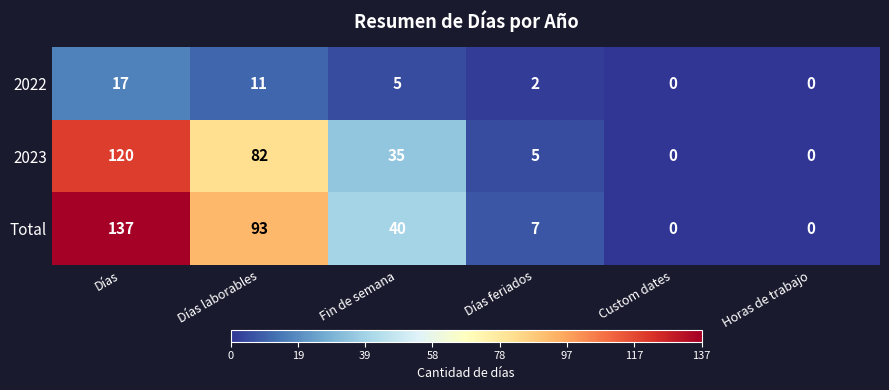

What is the average value of the 2023 series?

40